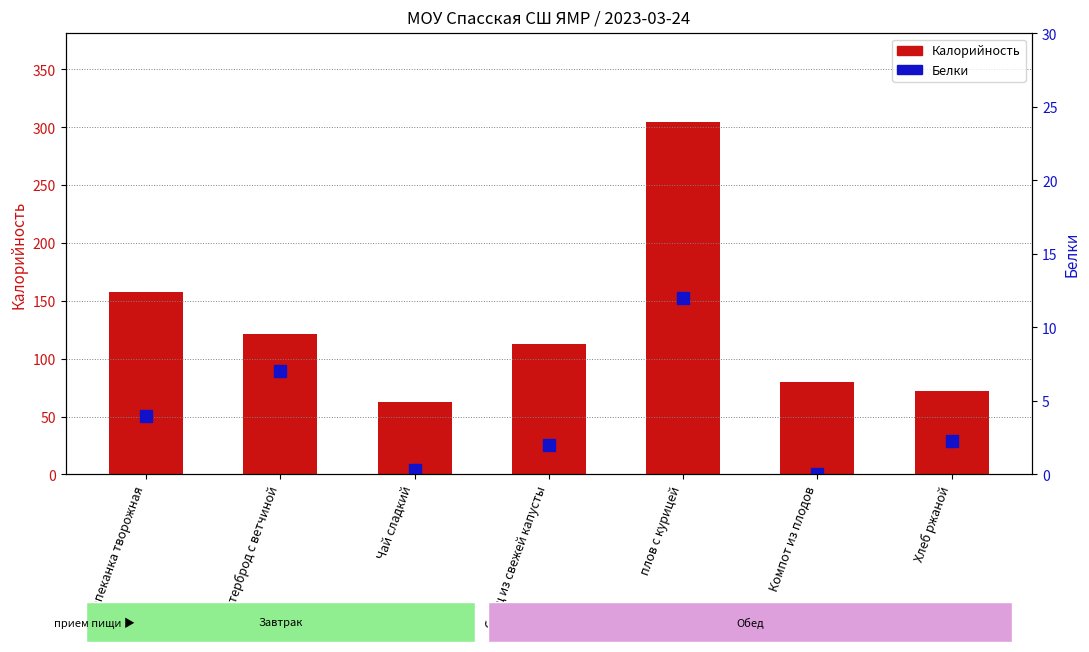

What is the difference between the maximum and minimum values in the Калорийность series?

242.0